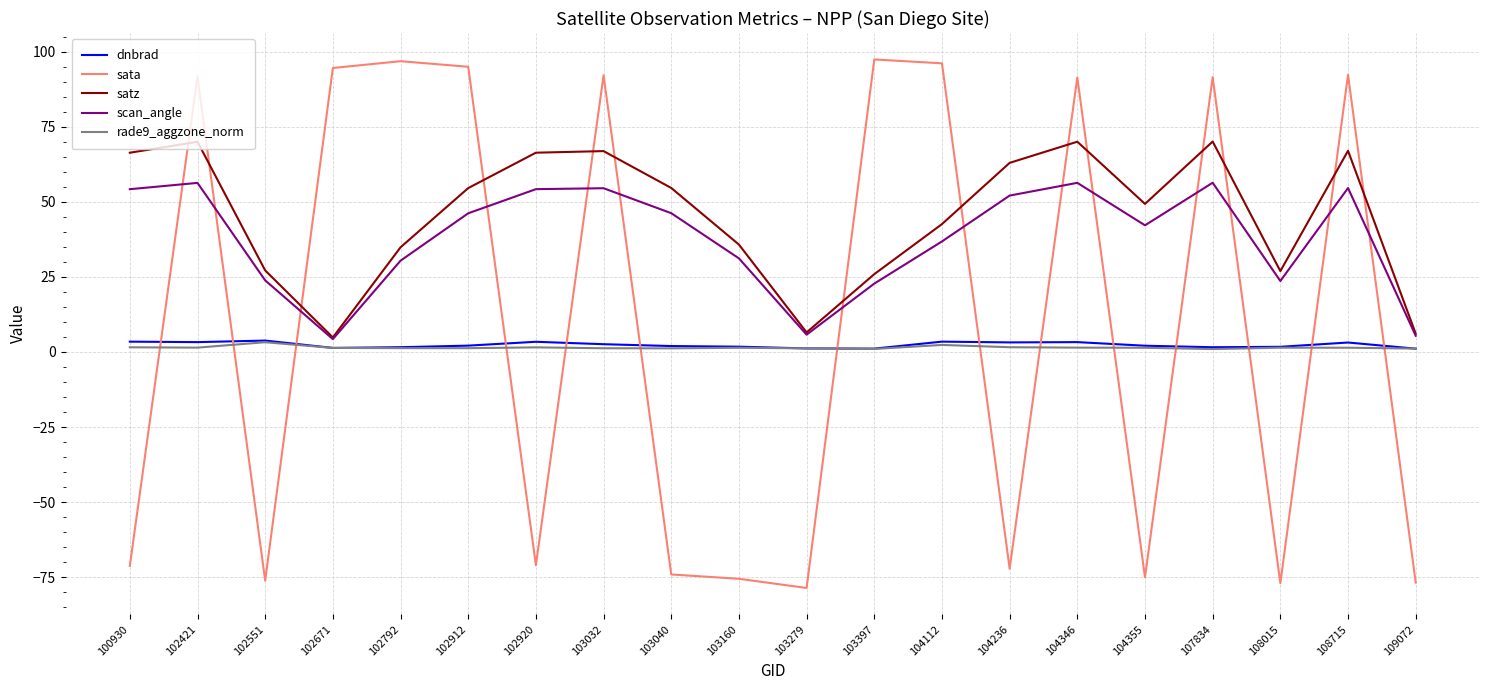

The value of satz at 102920 is 66.4. True or false?

True